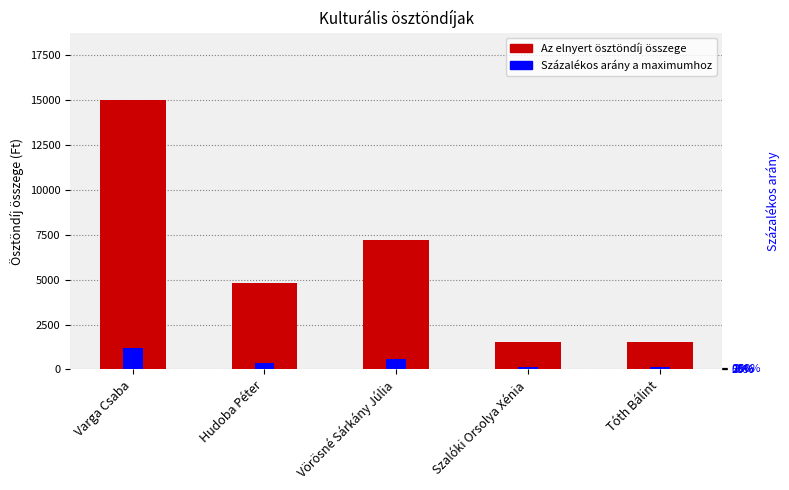

What is the minimum value shown in the chart?

120